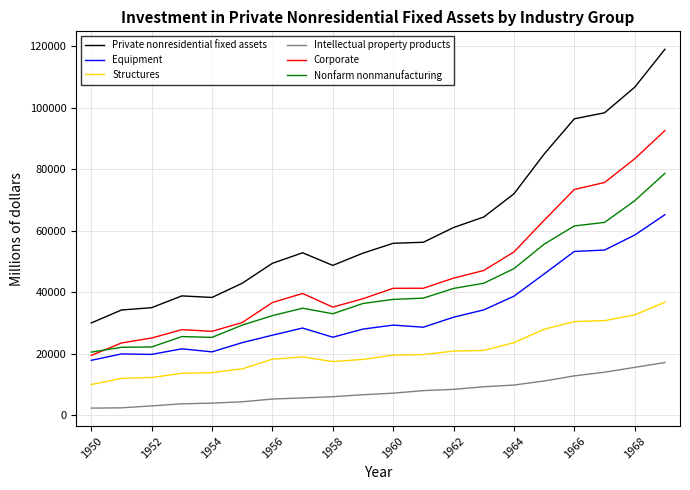

Which series has the largest total across all categories?

Private nonresidential fixed assets